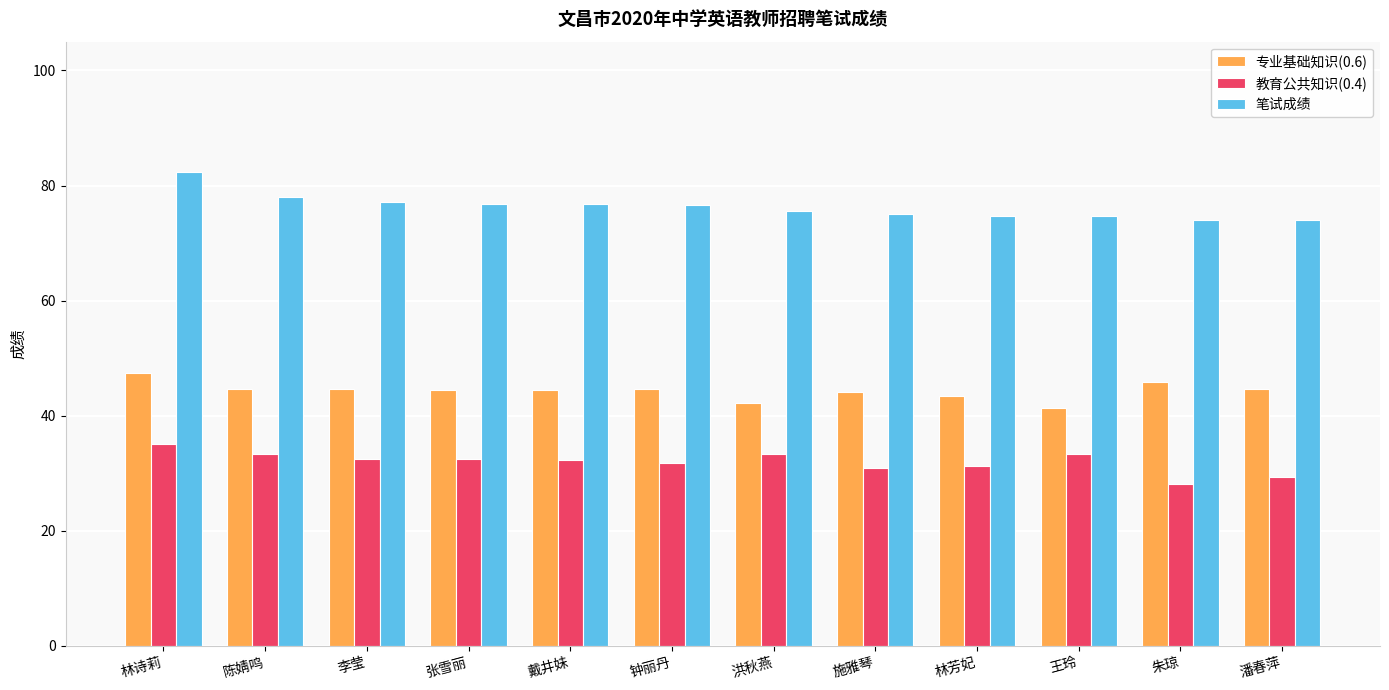

How many bars are there in each group?

3